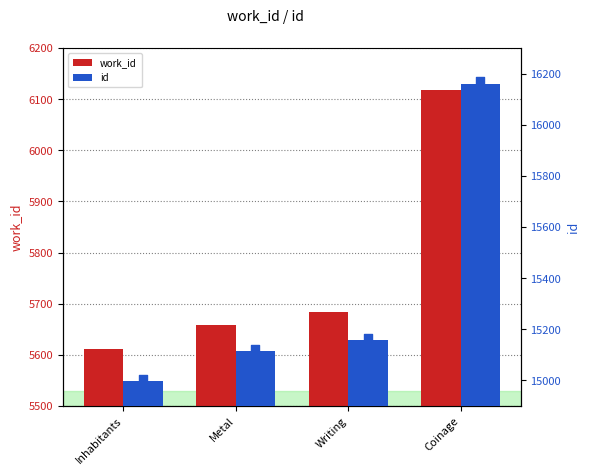

Which series has the largest total across all categories?

id